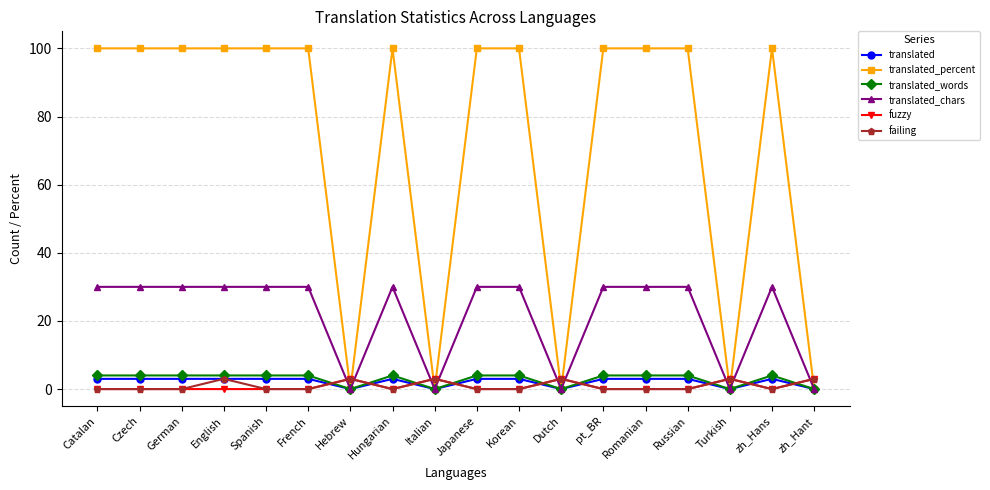

What is the total value across all series at Romanian?

137